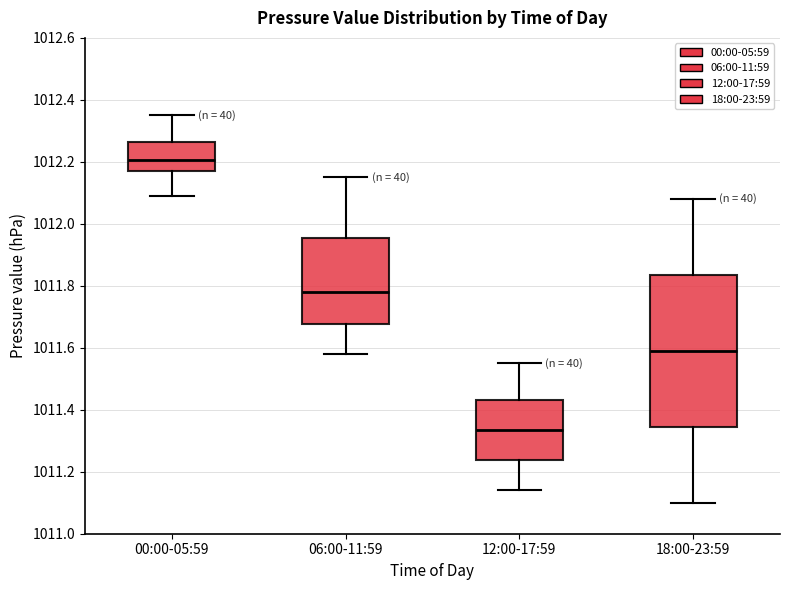

Reading left to right, read every box against the y-axis: the position of its median line, the range the box covers, and the ends of its whiskers. The values are not printed on the chart, so give them approximately, as read against the axis.

00:00-05:59: median 1012.20, box 1012.18 to 1012.26, whiskers 1012.10 to 1012.36
06:00-11:59: median 1011.78, box 1011.68 to 1011.96, whiskers 1011.58 to 1012.16
12:00-17:59: median 1011.34, box 1011.24 to 1011.44, whiskers 1011.14 to 1011.56
18:00-23:59: median 1011.60, box 1011.34 to 1011.84, whiskers 1011.10 to 1012.08